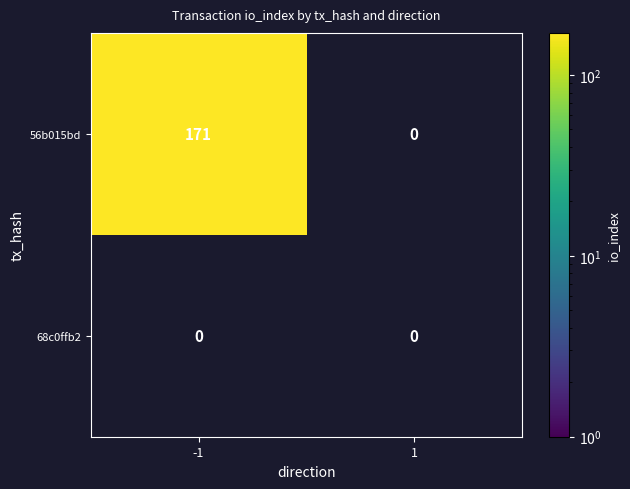

Is it true that 56b015bd equals 66 at -1?

False